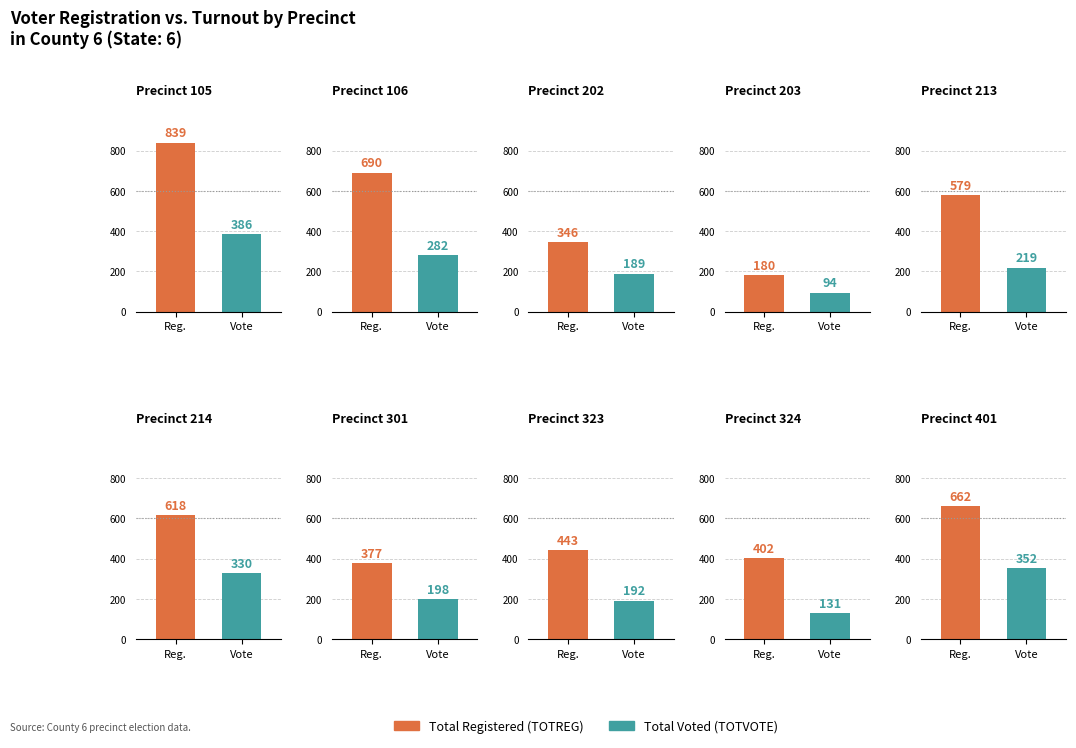

What is the maximum value shown in the chart?

839